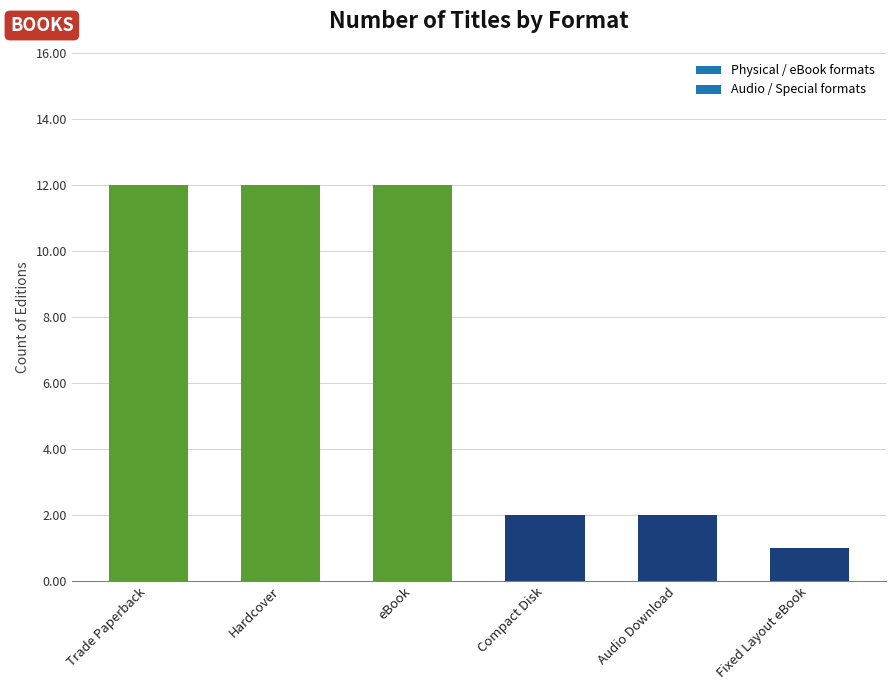

How many values are below 12?

3